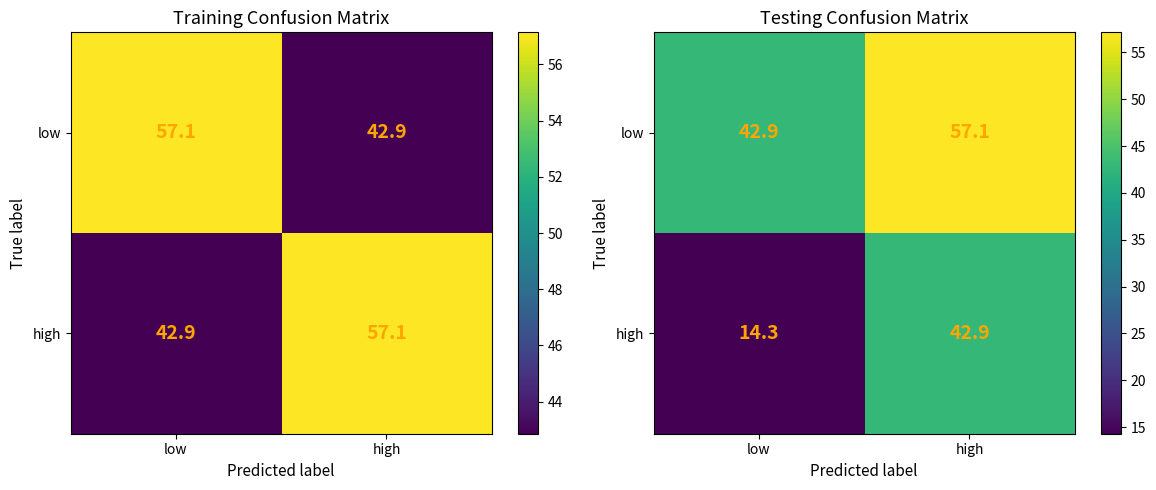

What is the total value across all series at high?

100.0